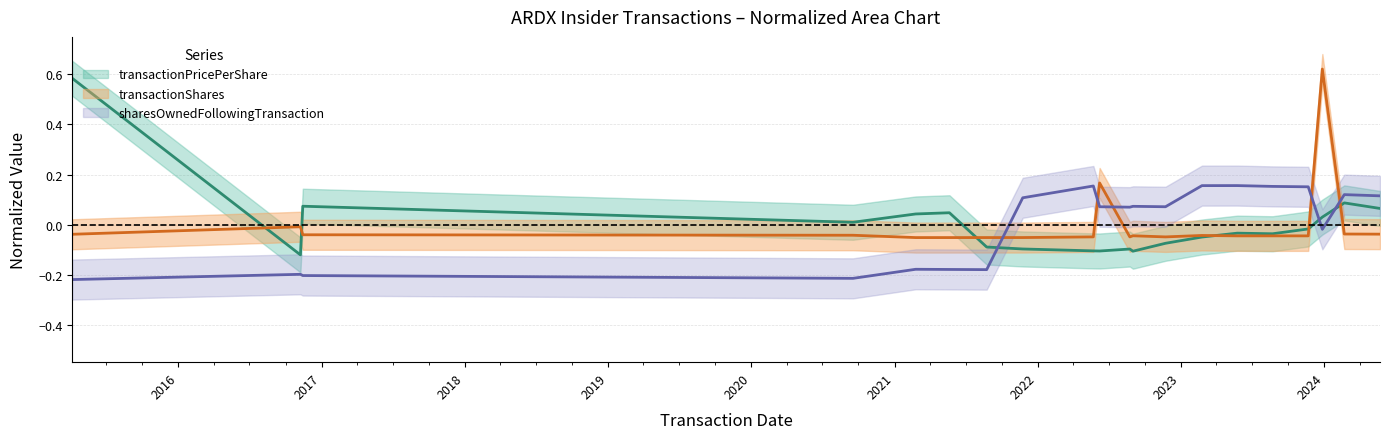

What are all the series names shown in the legend?

transactionPricePerShare, transactionShares, sharesOwnedFollowingTransaction